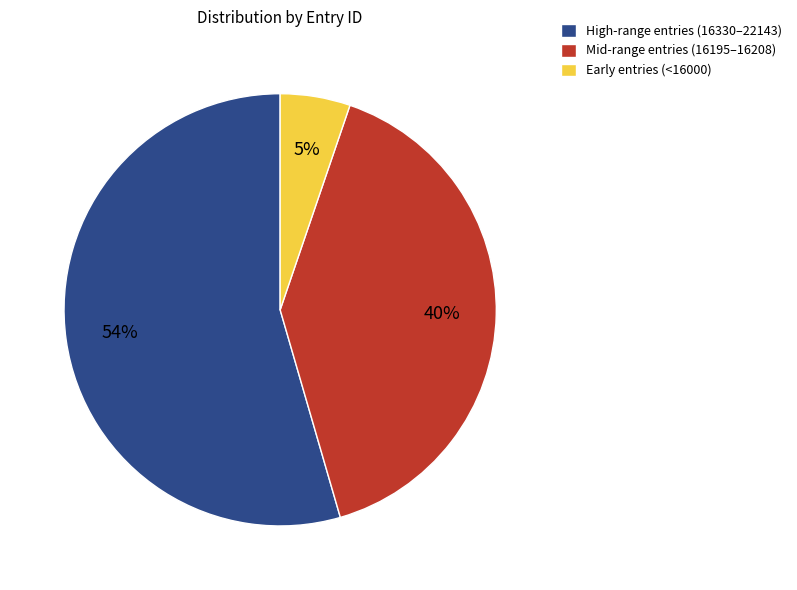

Is High-range entries (16330–22143) the majority of the pie?

Yes